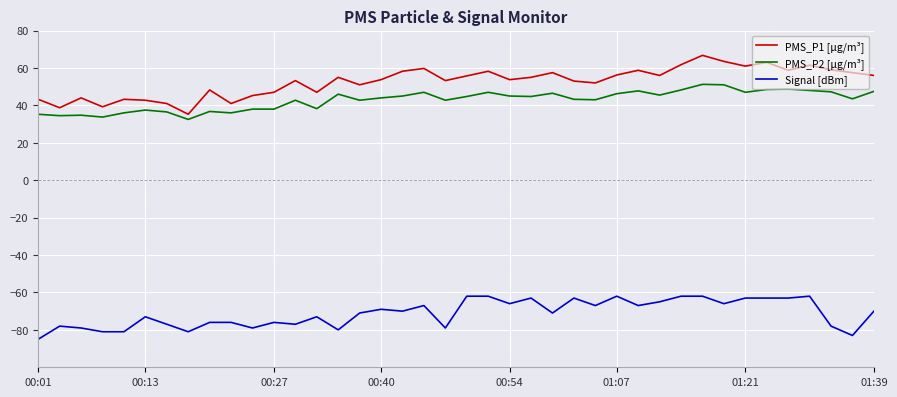

Which series has the largest range (max minus min)?

PMS_P1 [µg/m³]